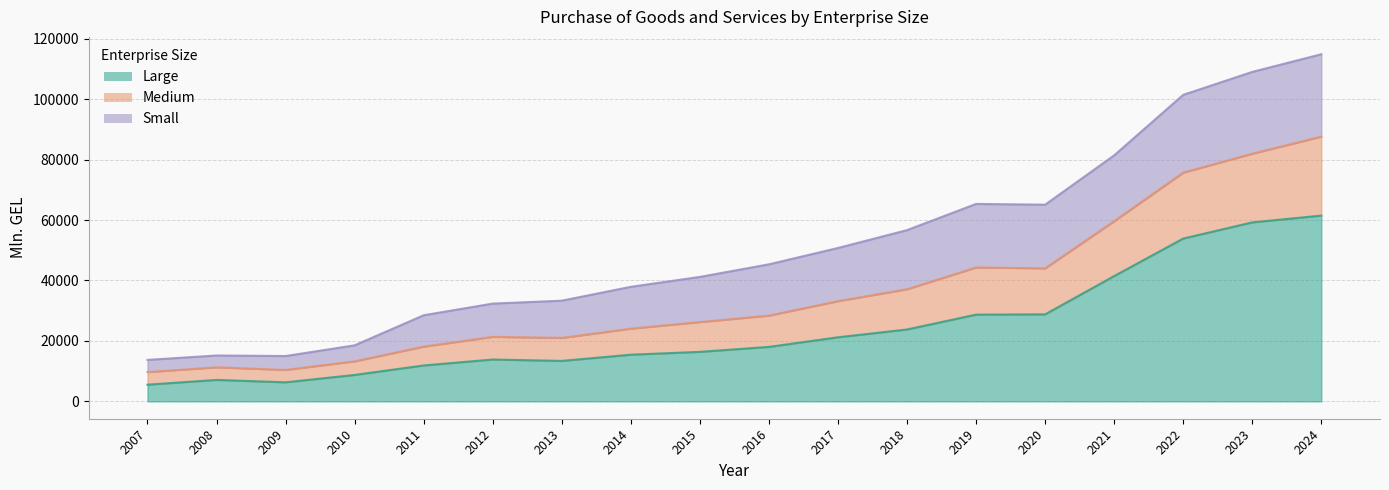

True or false: Large has more than 1 interior local peaks.

True